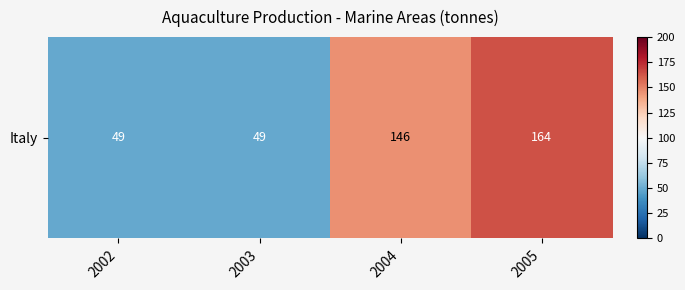

At which category does the chart reach its peak across all series?

2005